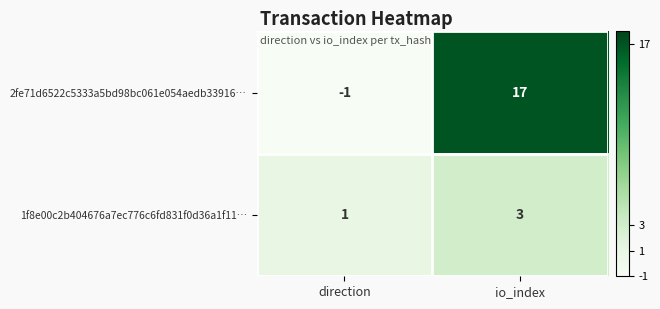

What is the average value of the 2fe71d6522c5333a5bd98bc061e054aedb33916… series?

8